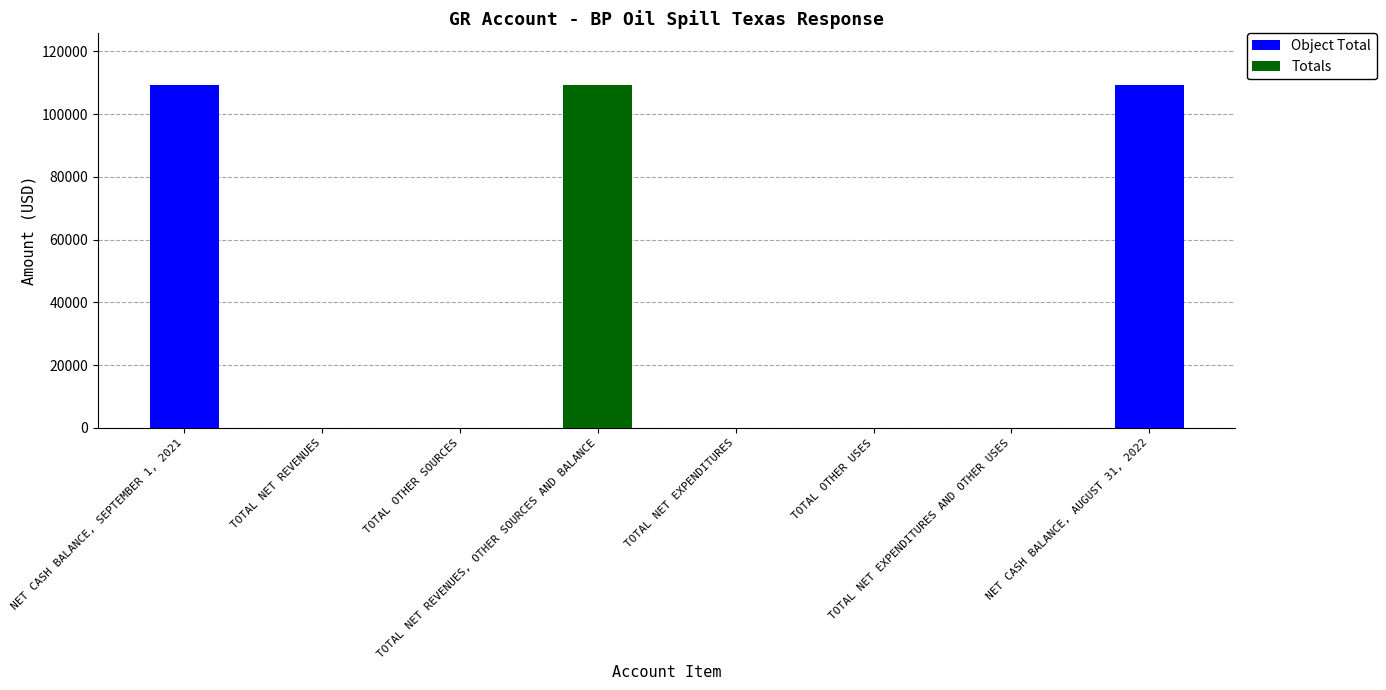

What is the maximum value for Object Total?

109344.2